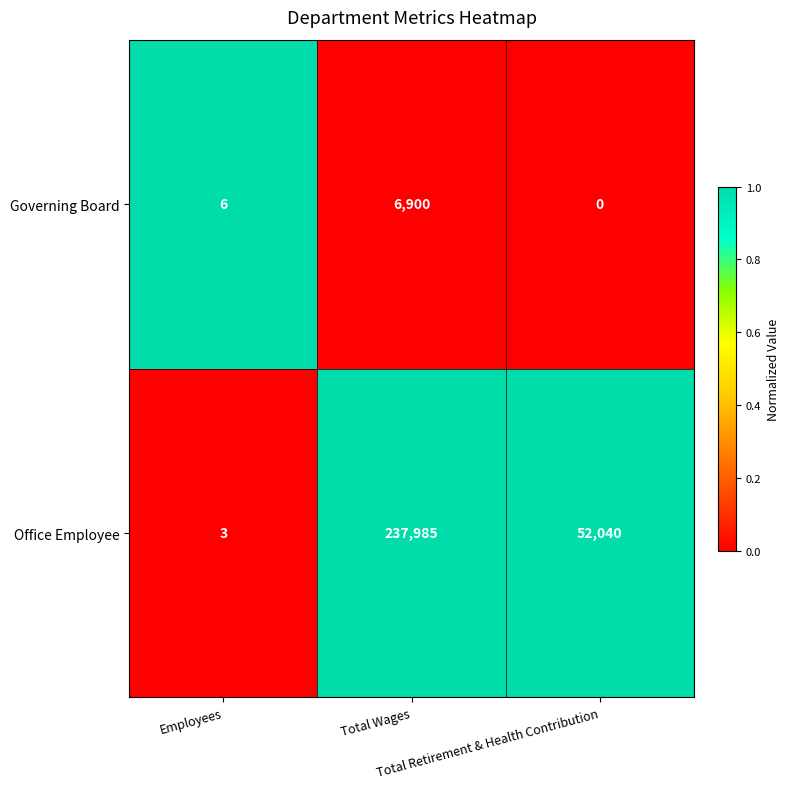

Which series has the largest total across all categories?

Office Employee